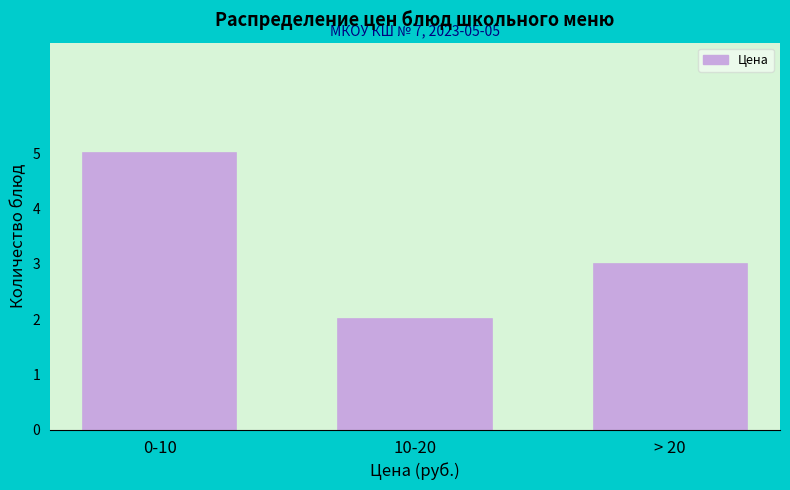

Reading left to right, extract all data points from this chart.

5	2	3